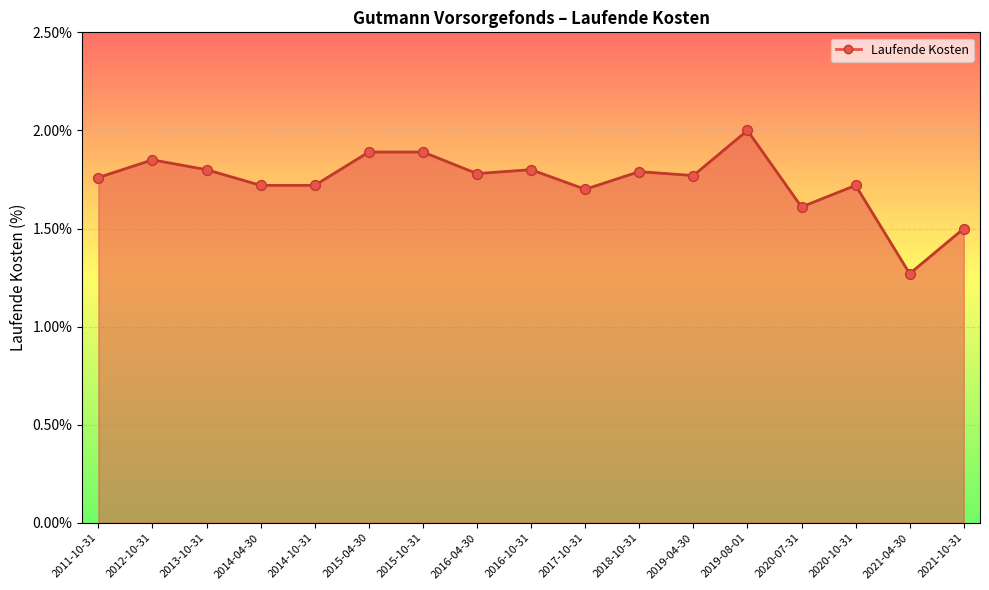

Which has a higher value, 2021-04-30 or 2016-10-31?

2016-10-31